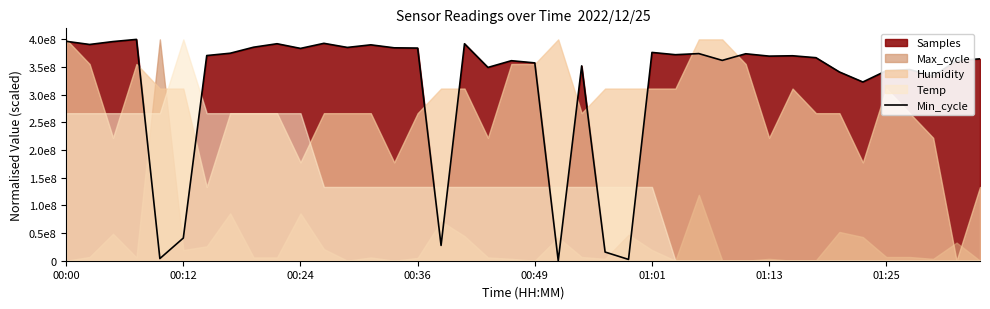

What is the sum of all values?

12711210587.8